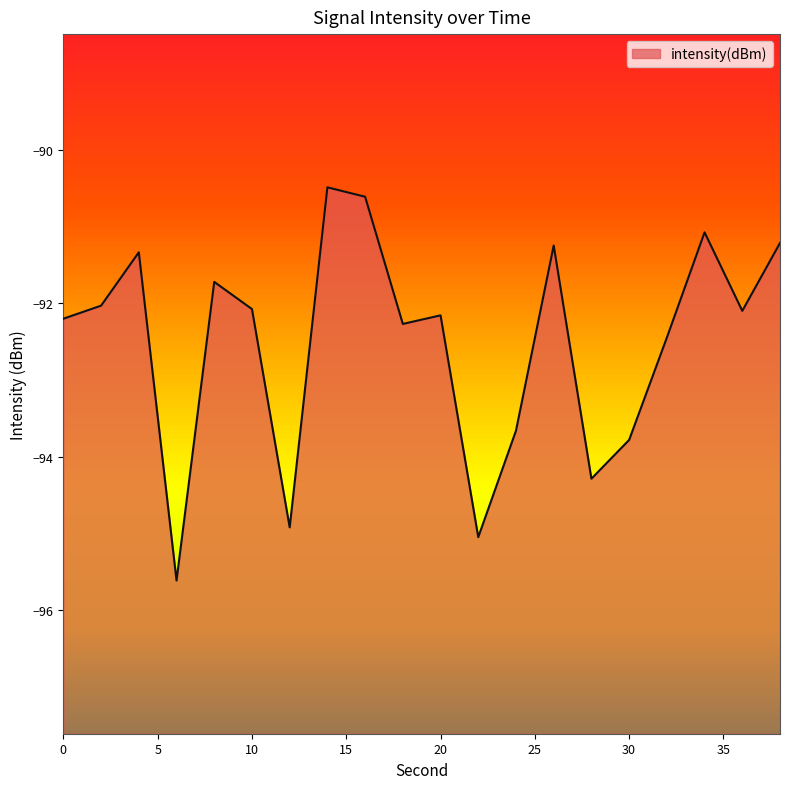

What is the approximate value at 18?

-92.3